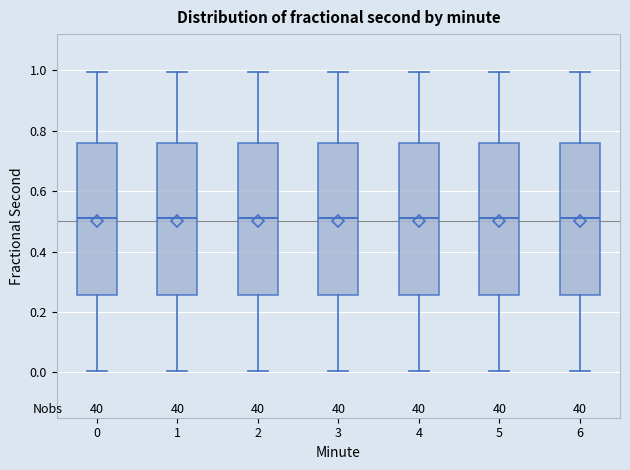

Reading left to right, transcribe this box plot: for each box, give where its median line is, the range the box spans, and where its two whiskers end, as read against the y-axis. The values are not printed on the chart, so give them approximately, as read against the axis.

0: median 0.52, box 0.26 to 0.76, whiskers 0.00 to 1.00
1: median 0.52, box 0.26 to 0.76, whiskers 0.00 to 1.00
2: median 0.52, box 0.26 to 0.76, whiskers 0.00 to 1.00
3: median 0.52, box 0.26 to 0.76, whiskers 0.00 to 1.00
4: median 0.52, box 0.26 to 0.76, whiskers 0.00 to 1.00
5: median 0.52, box 0.26 to 0.76, whiskers 0.00 to 1.00
6: median 0.52, box 0.26 to 0.76, whiskers 0.00 to 1.00